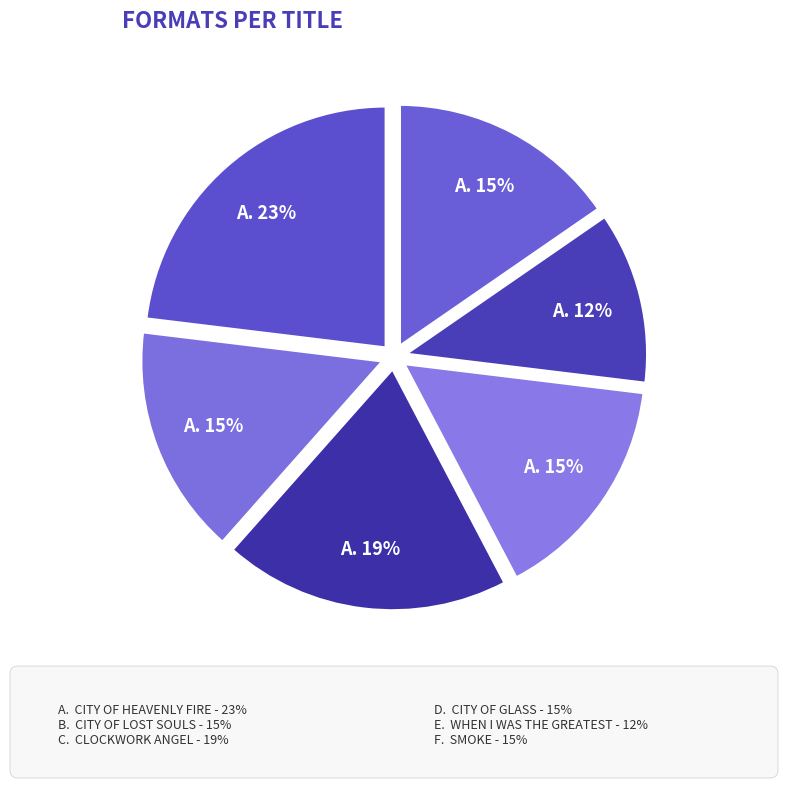

Count the number of slices in the pie.

6